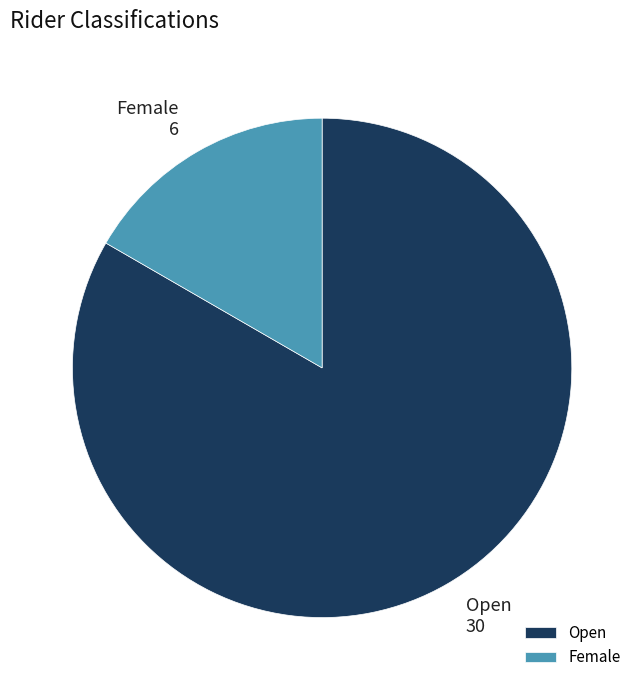

The Open slice represents 83% of the pie. True or false?

True